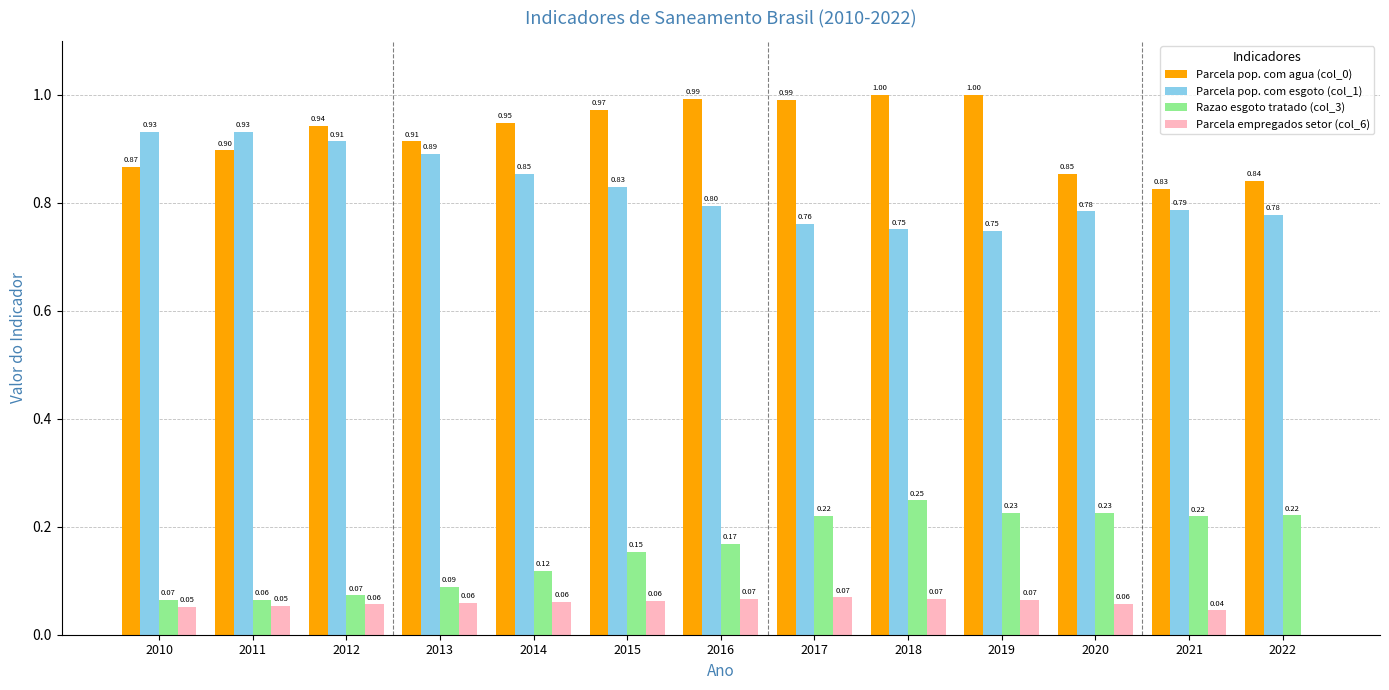

The Parcela pop. com agua (col_0) series shows 0.4 at 2010. True or false?

False